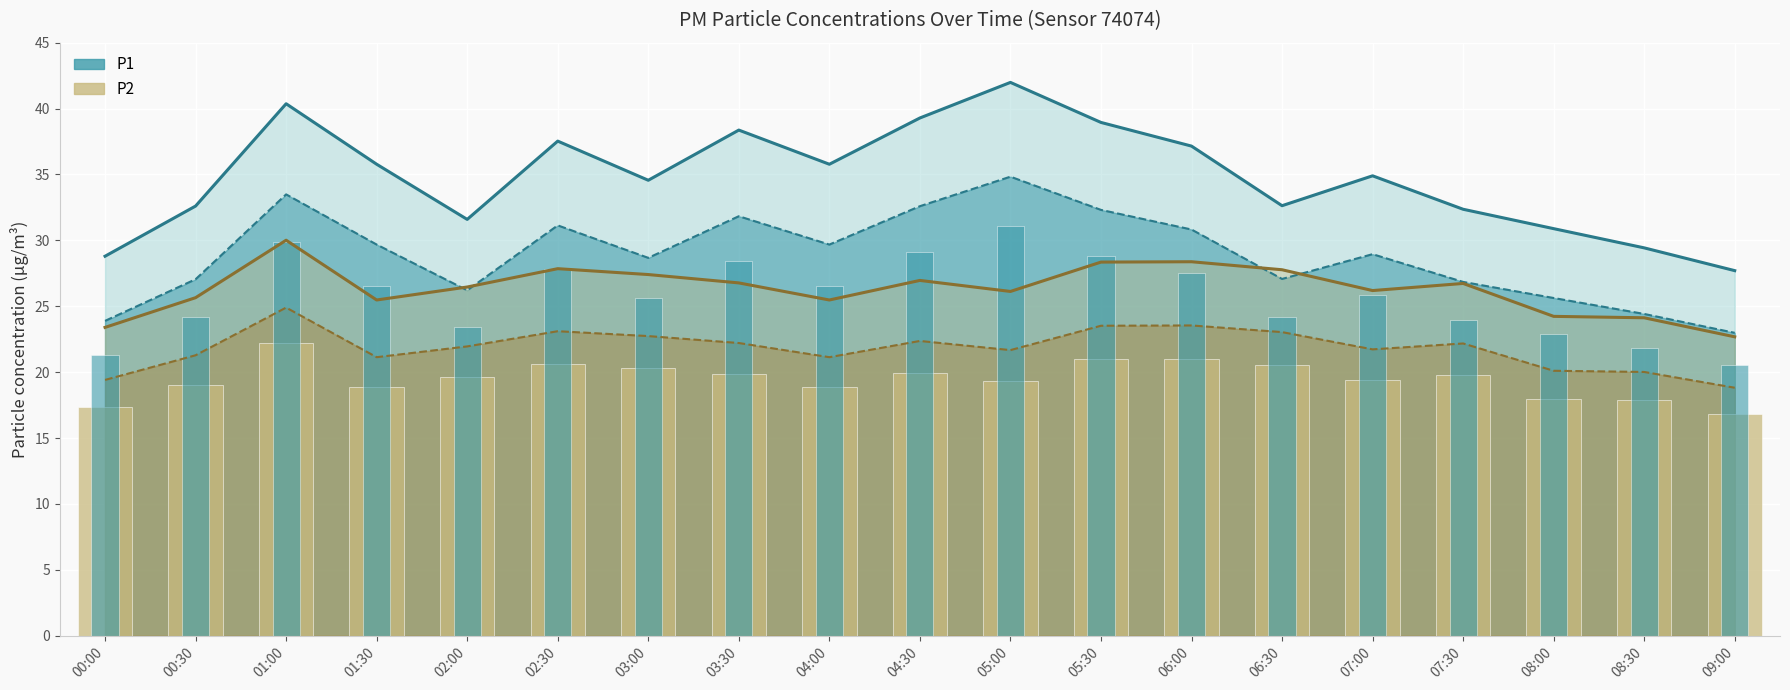

What is the sum of all P1 values?

489.4